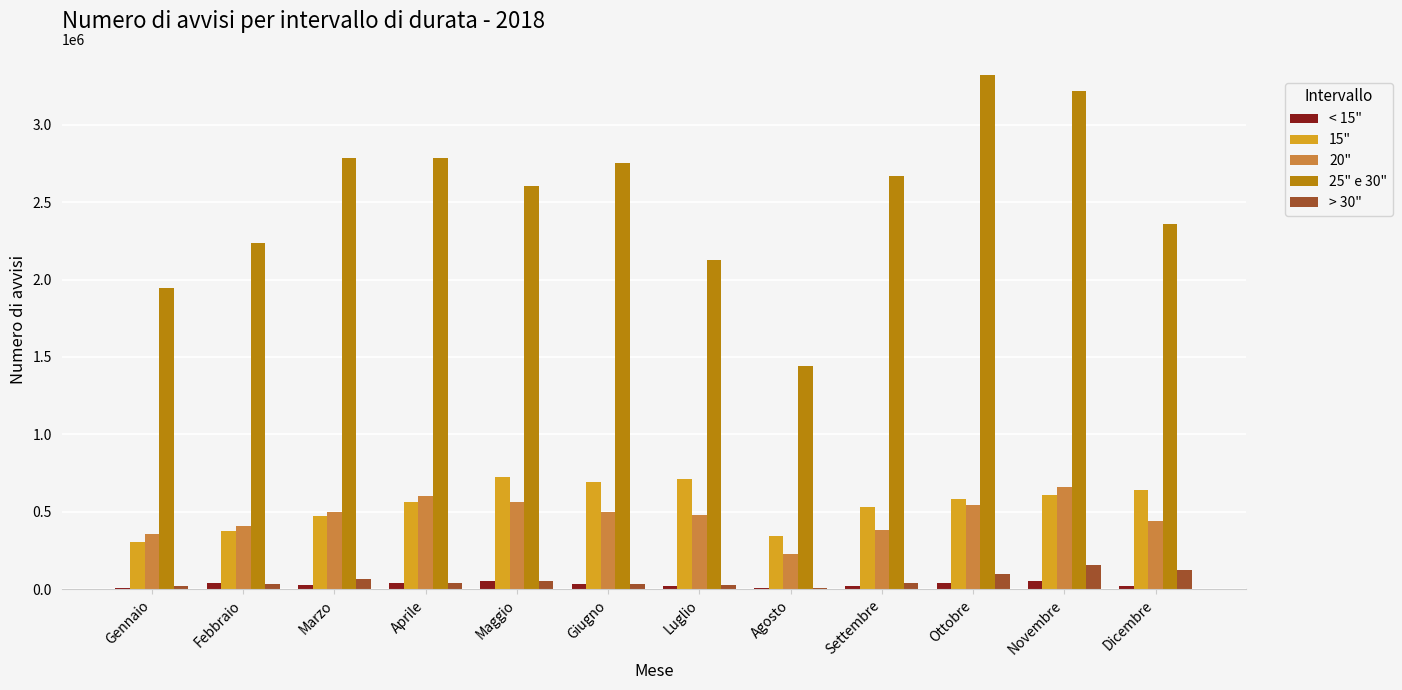

Which category has the highest value in the 25" e 30" series?

Ottobre